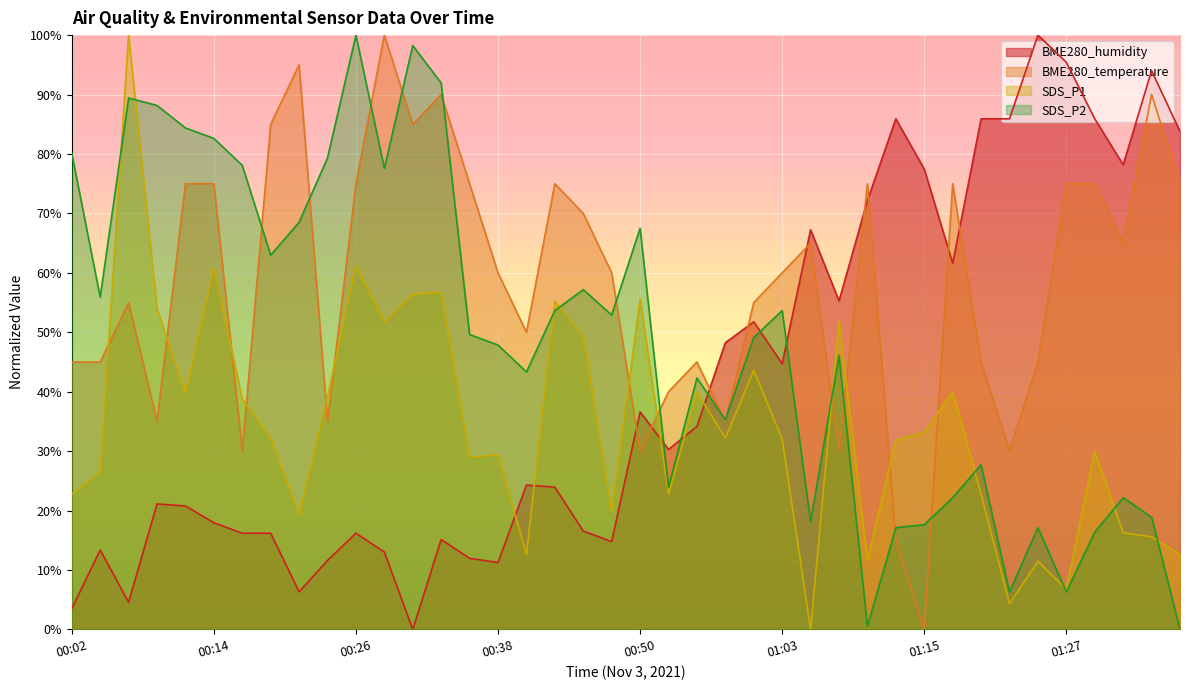

What is the label of the 29th point from the right?

00:28